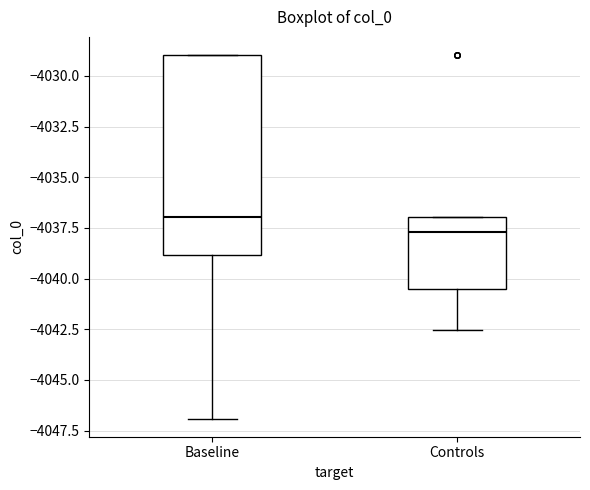

Where does the median line of the box for Controls sit on the y-axis? The values are not printed on the chart, so give them approximately, as read against the axis.

-4037.5